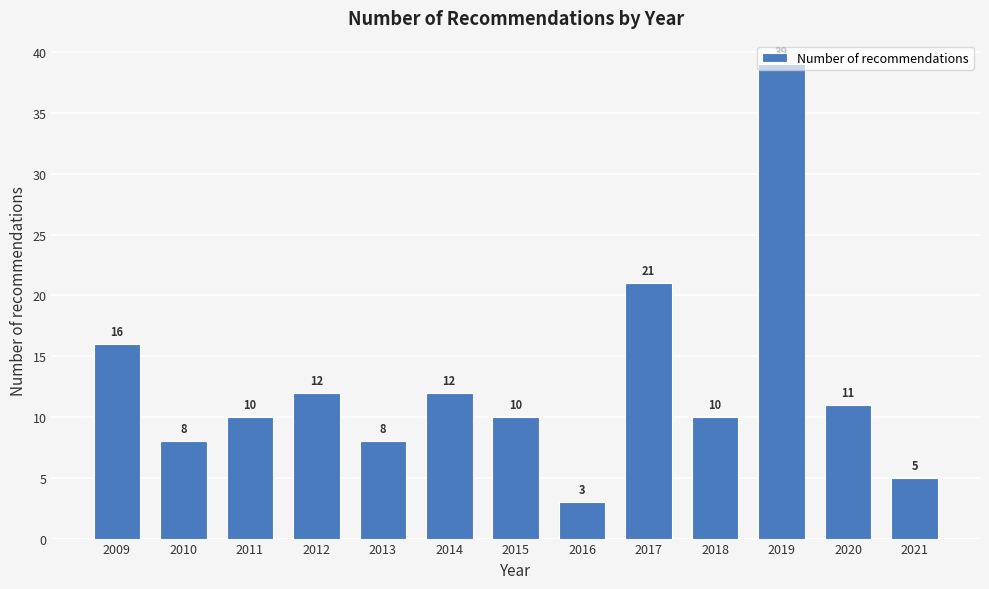

What is the ratio of the value at 2013 to the value at 2018?

0.8